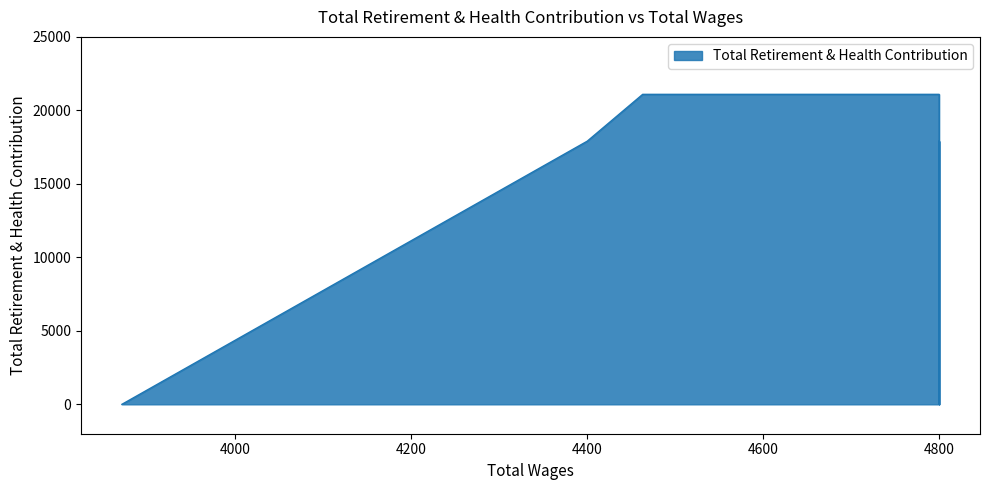

The value at 4800.0 is -6402. True or false?

False